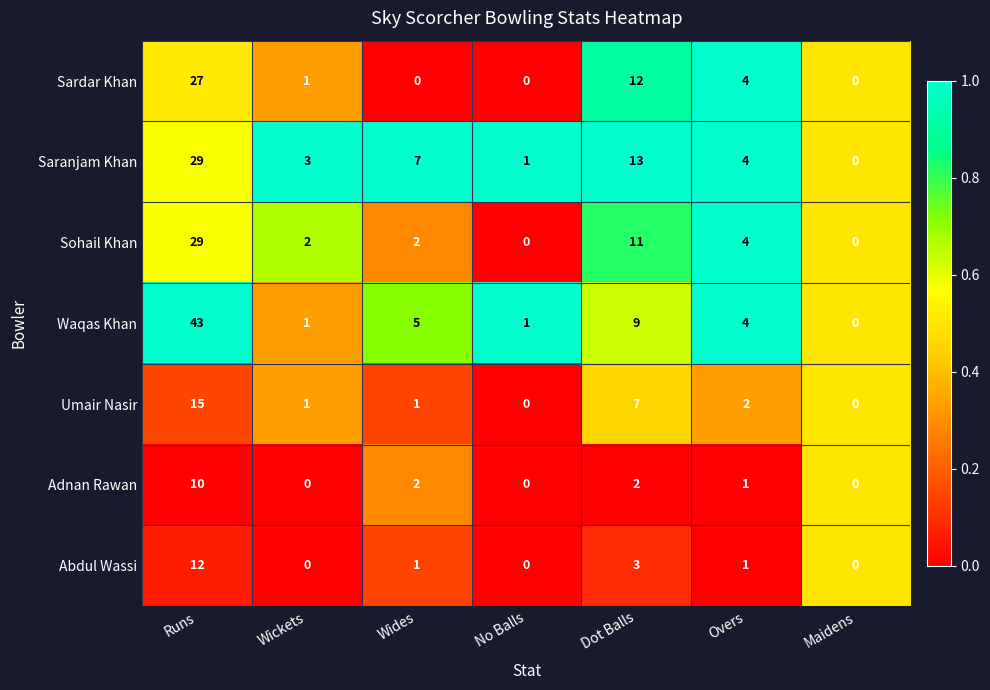

List the labels in order of Saranjam Khan value, smallest first.

Maidens, No Balls, Wickets, Overs, Wides, Dot Balls, Runs